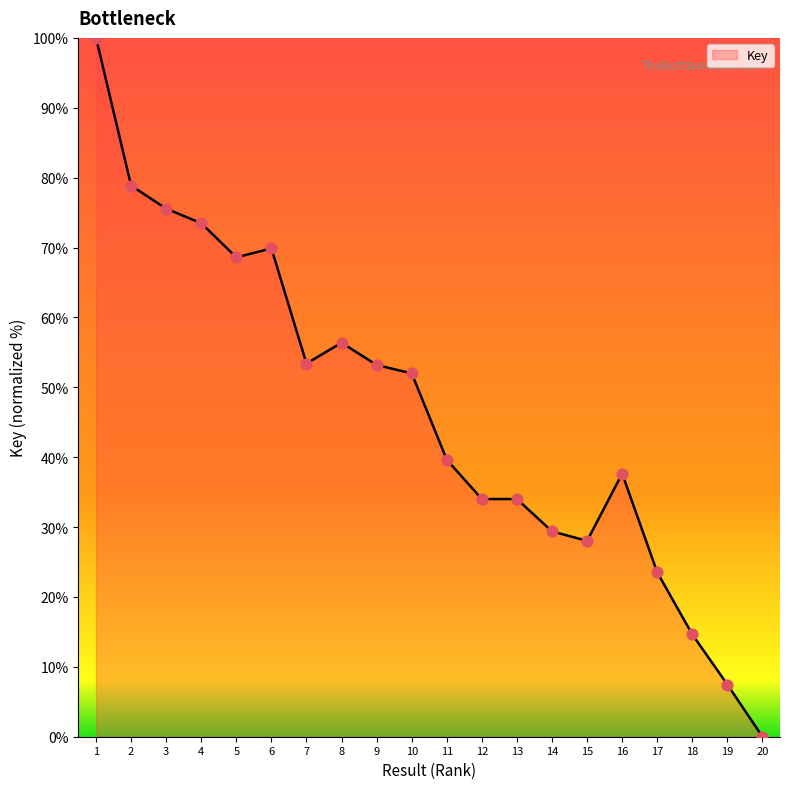

What is the ratio of the value at 18 to the value at 9?

0.3